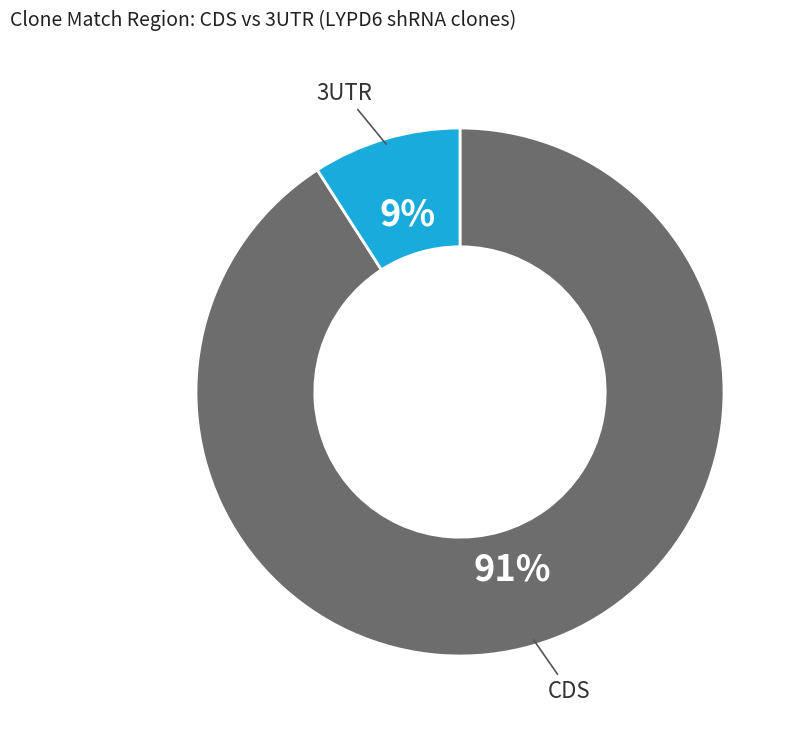

To the nearest percent, what is the average slice percentage?

50%